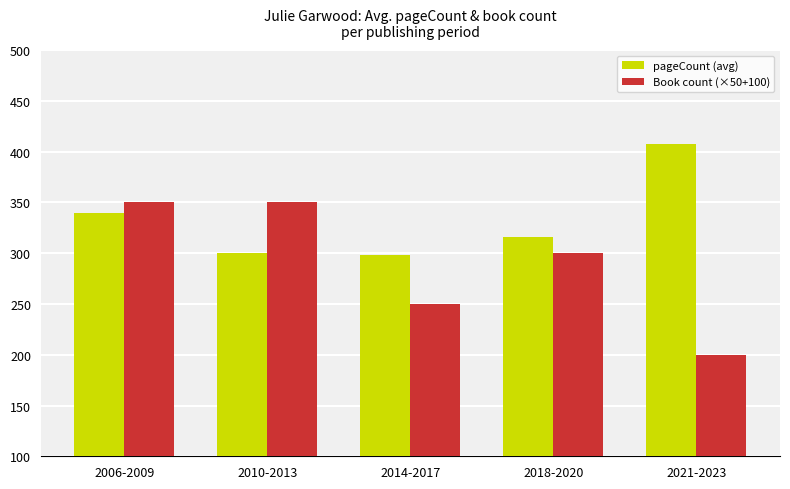

At which label does Book count (×50+100) first exceed 300?

2006-2009